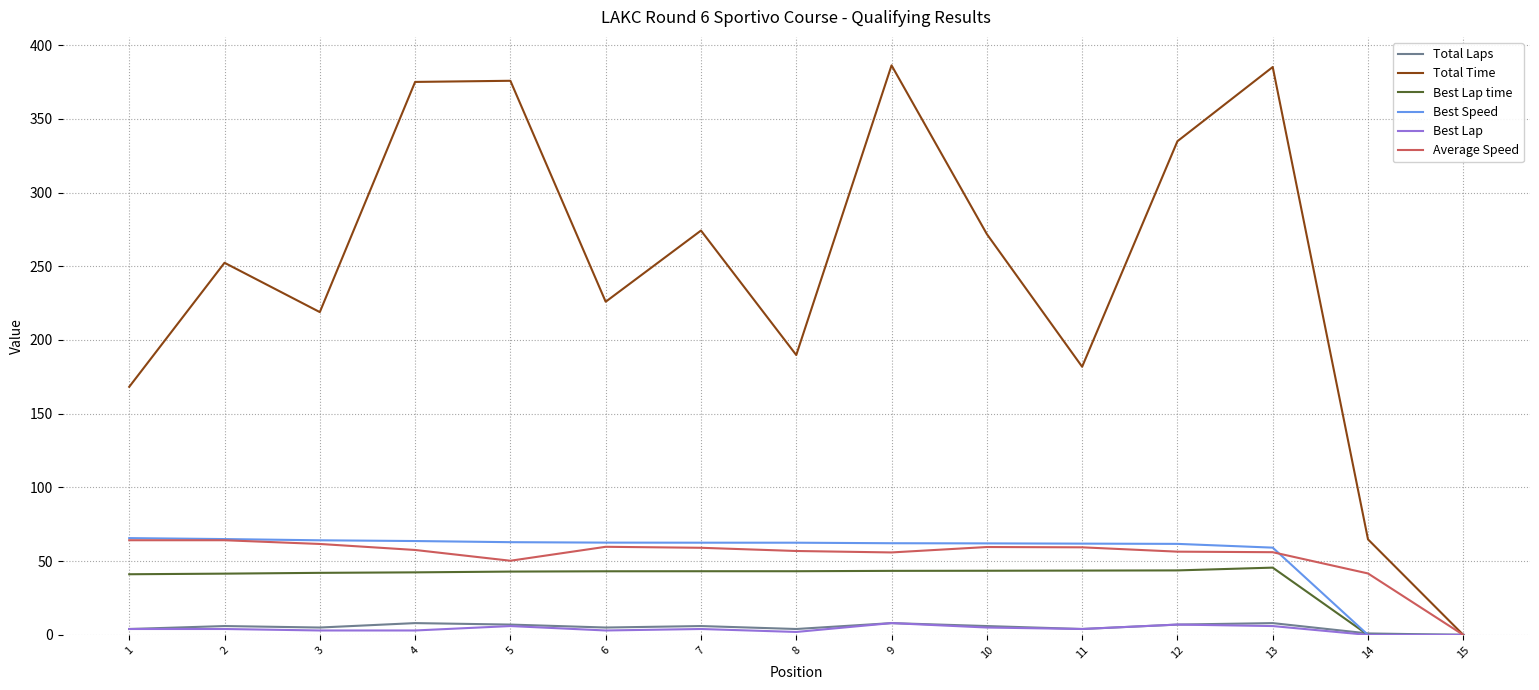

Which series has the largest total across all categories?

Total Time